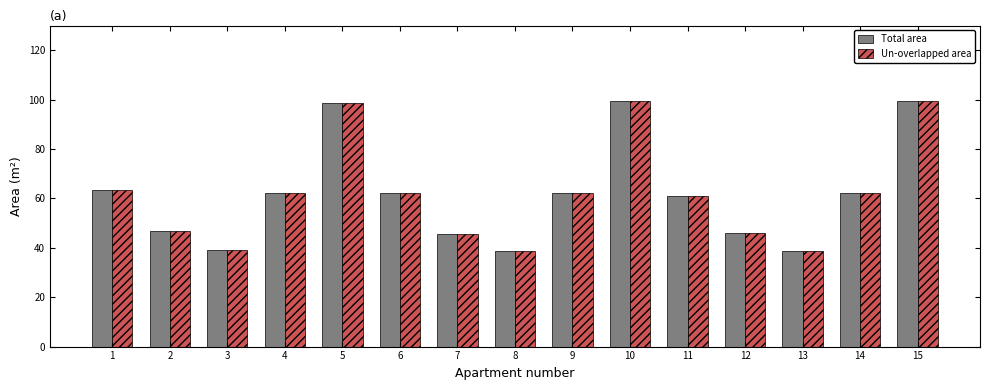

At how many categories does at least one series exceed 59?

9